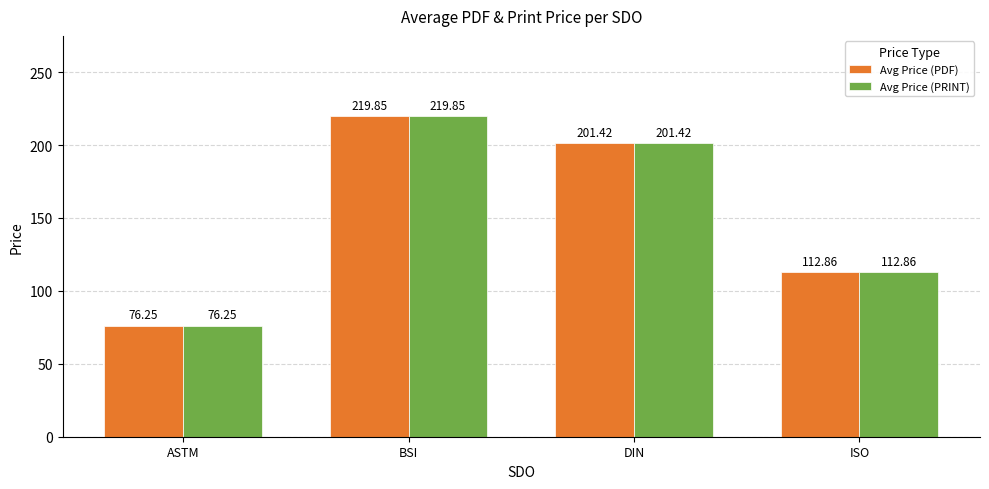

At which label does Avg Price (PRINT) first exceed 201?

BSI